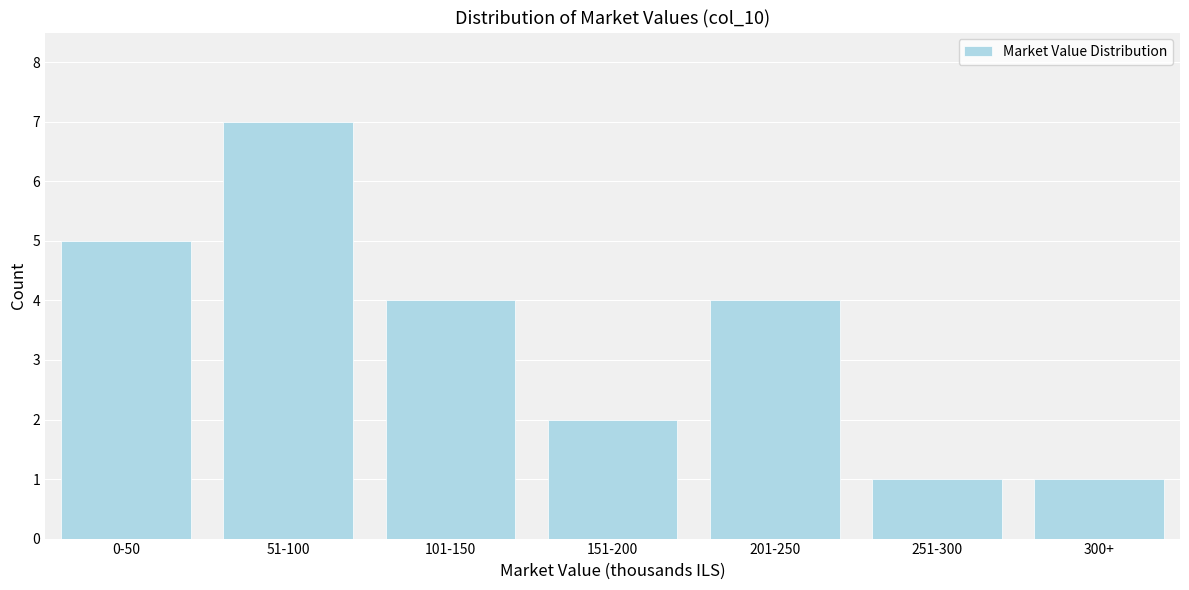

Reading left to right, transcribe all the data shown in this chart.

5	7	4	2	4	1	1